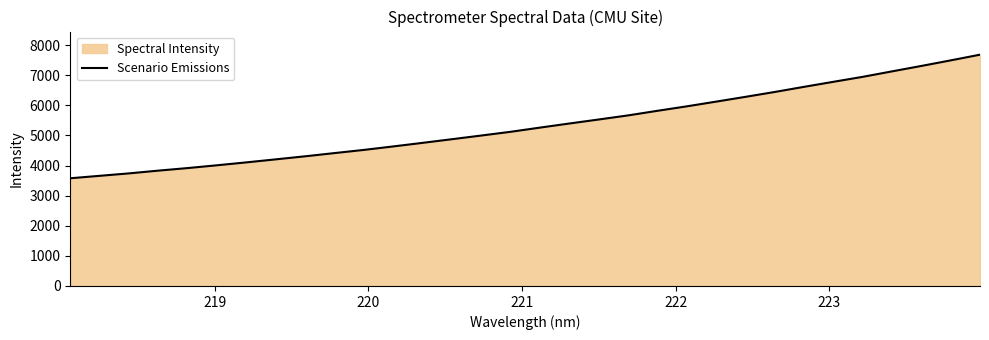

What is the maximum value shown in the chart?

7685.1